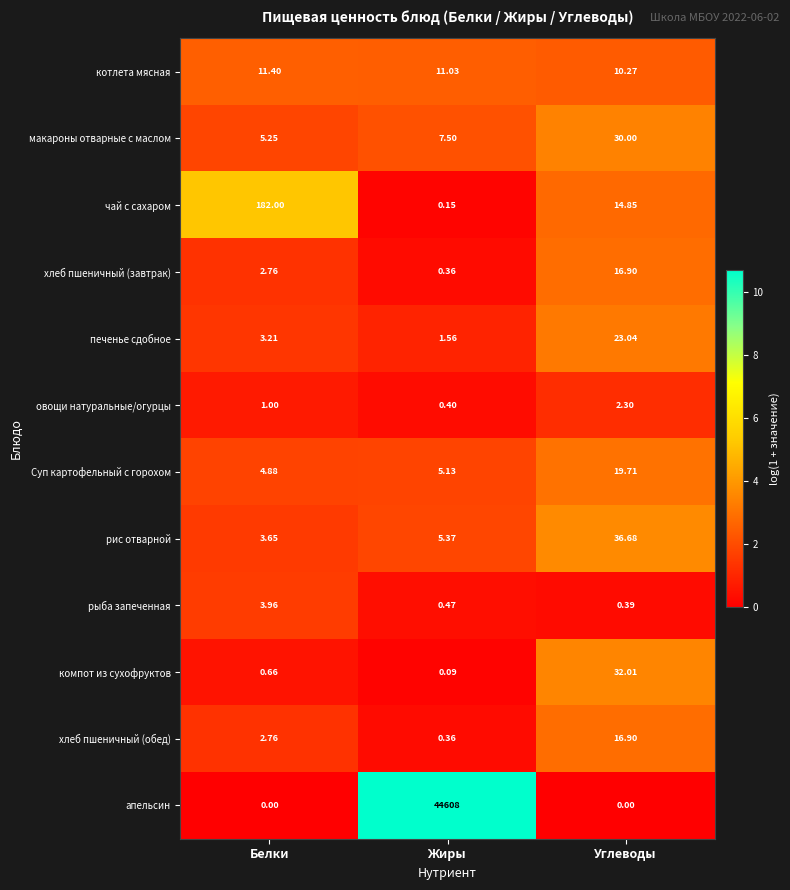

What is the spread (max minus min) of values at Углеводы?

36.7